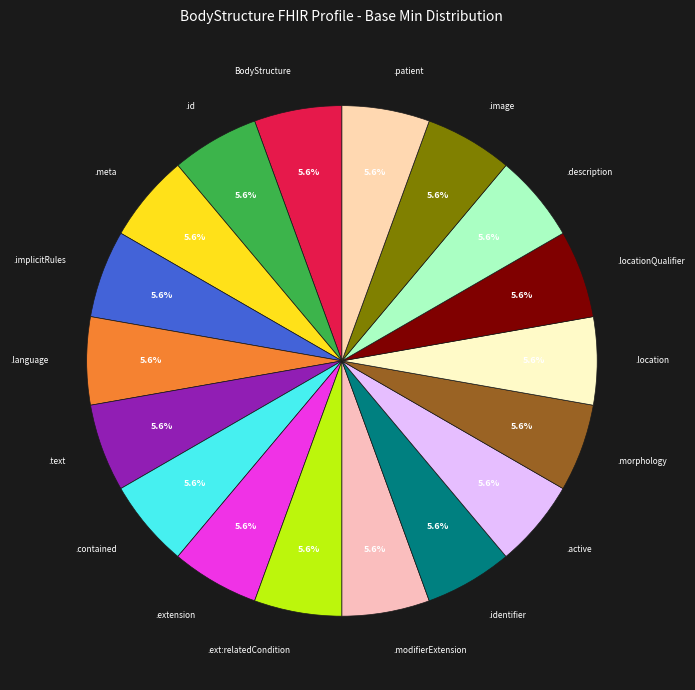

How many segments does this pie chart have?

18